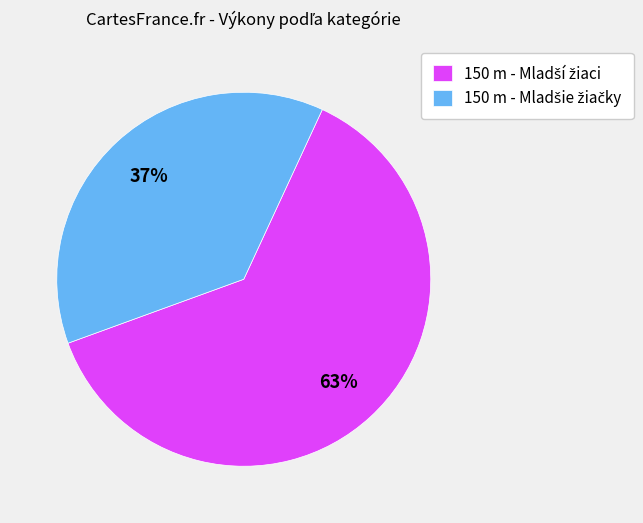

To the nearest percent, what is the average slice percentage?

50%